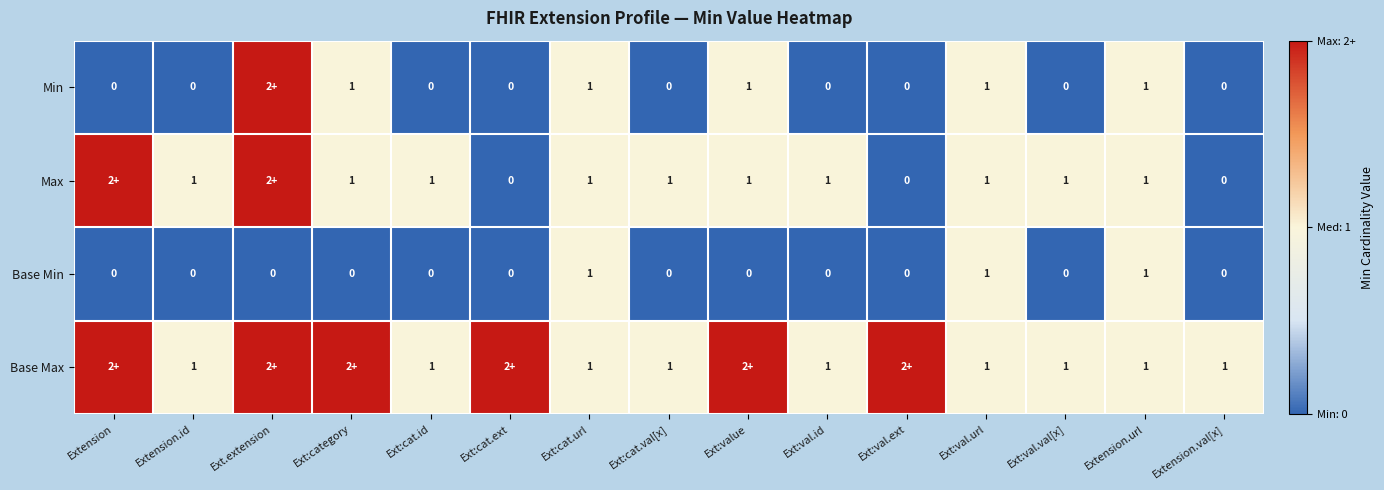

How many data points does each series have?

15